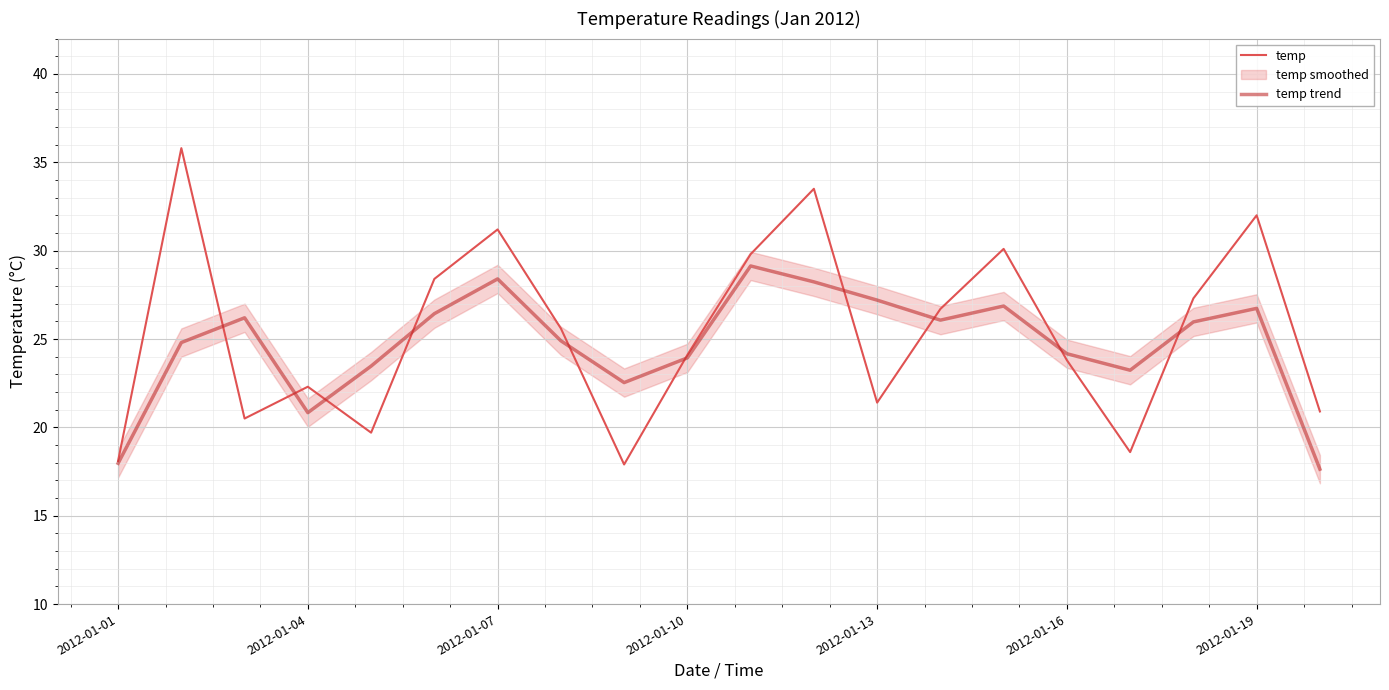

In temp trend, how many points are lower than both neighbors (excluding endpoints)?

4